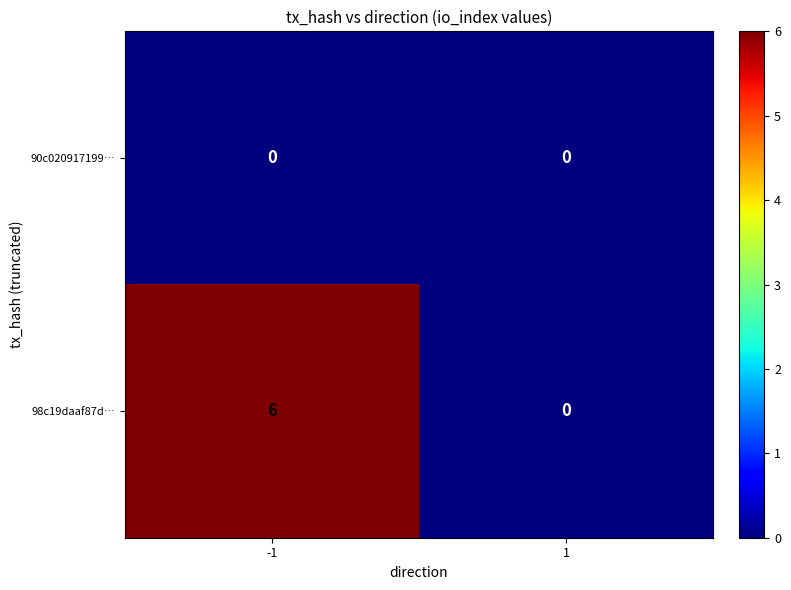

Rank the series at -1 from lowest to highest value.

90c020917199…, 98c19daaf87d…